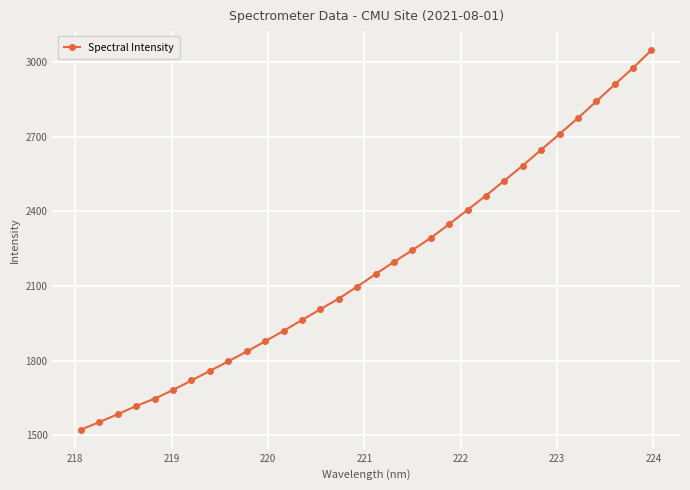

True or false: there are more than 2 points higher than both neighbors.

False